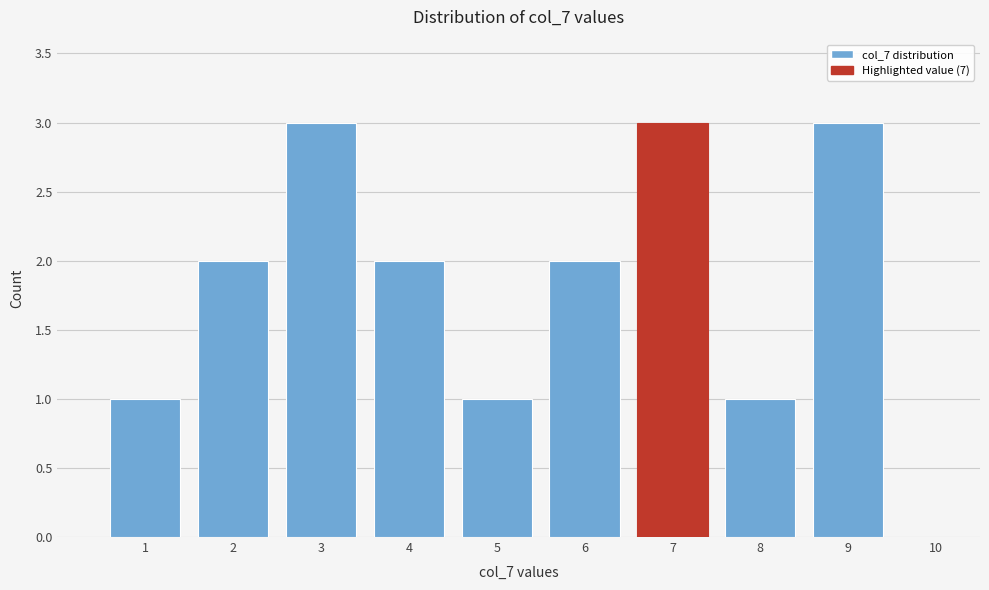

How tall is the bar that spans 1.5 to 2.5 on the x-axis? The values are not printed on the chart, so give them approximately, as read against the axis.

2